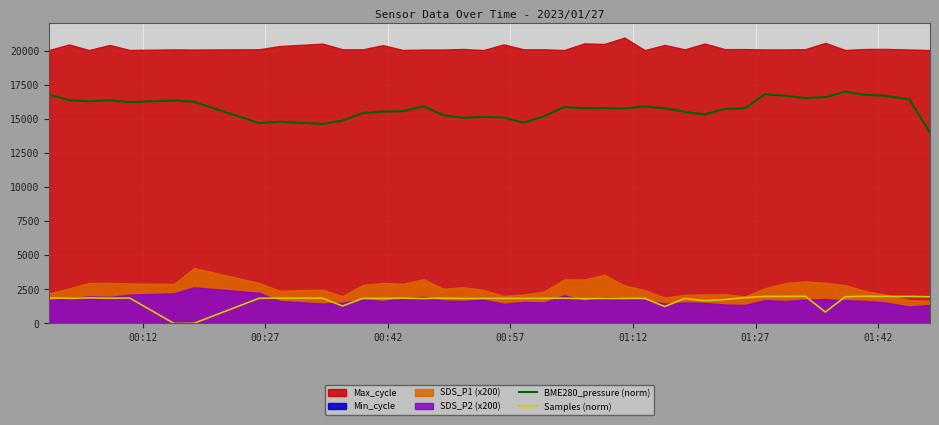

True or false: BME280_pressure (norm) and Samples (norm) cross at least once.

False